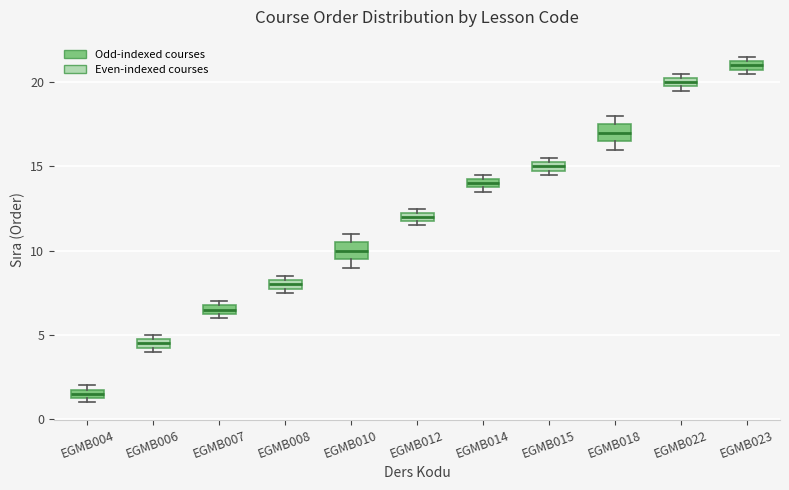

Which box has the lowest median line?

EGMB004